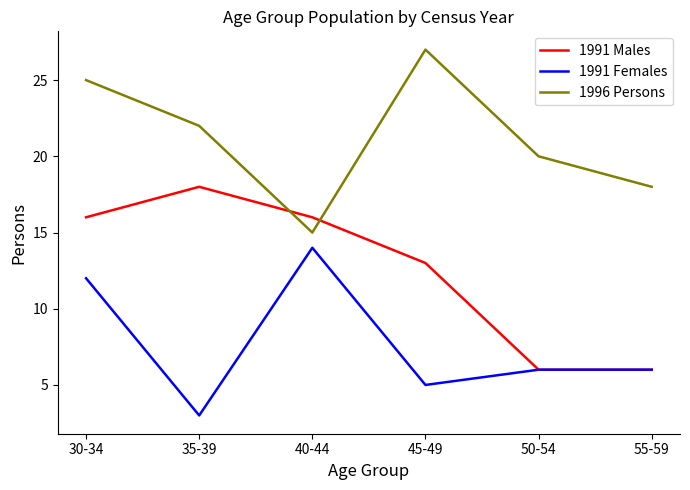

What is the highest value of the 1996 Persons series?

27